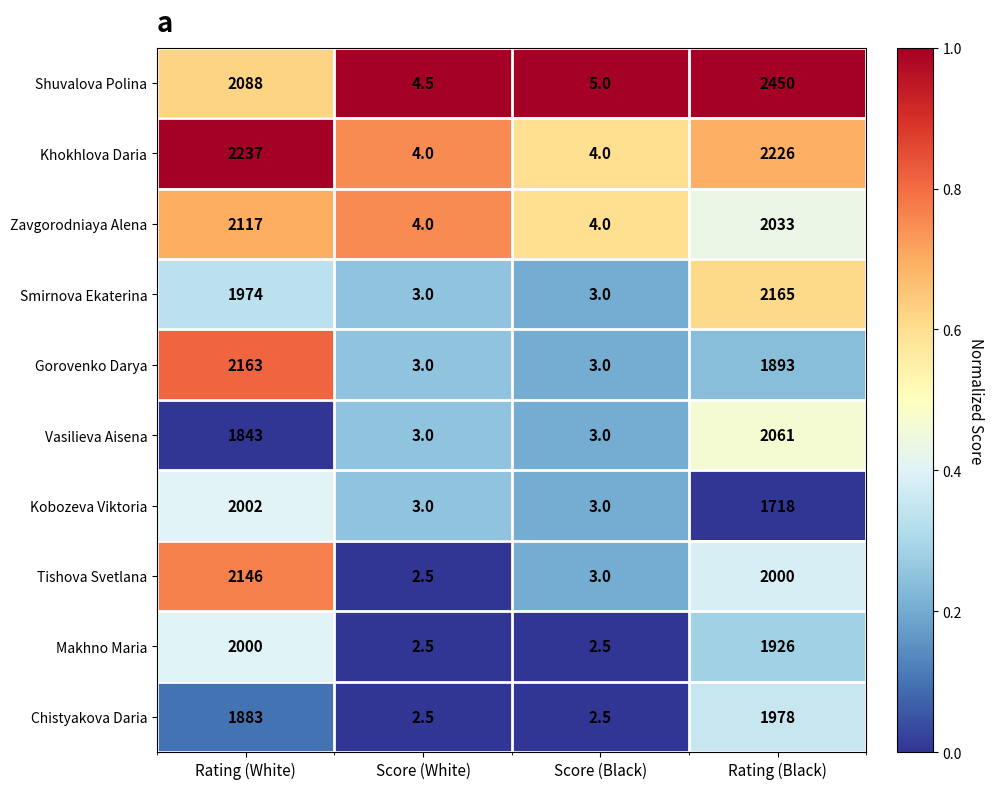

What is the total value across all series at Rating (White)?

20453.0